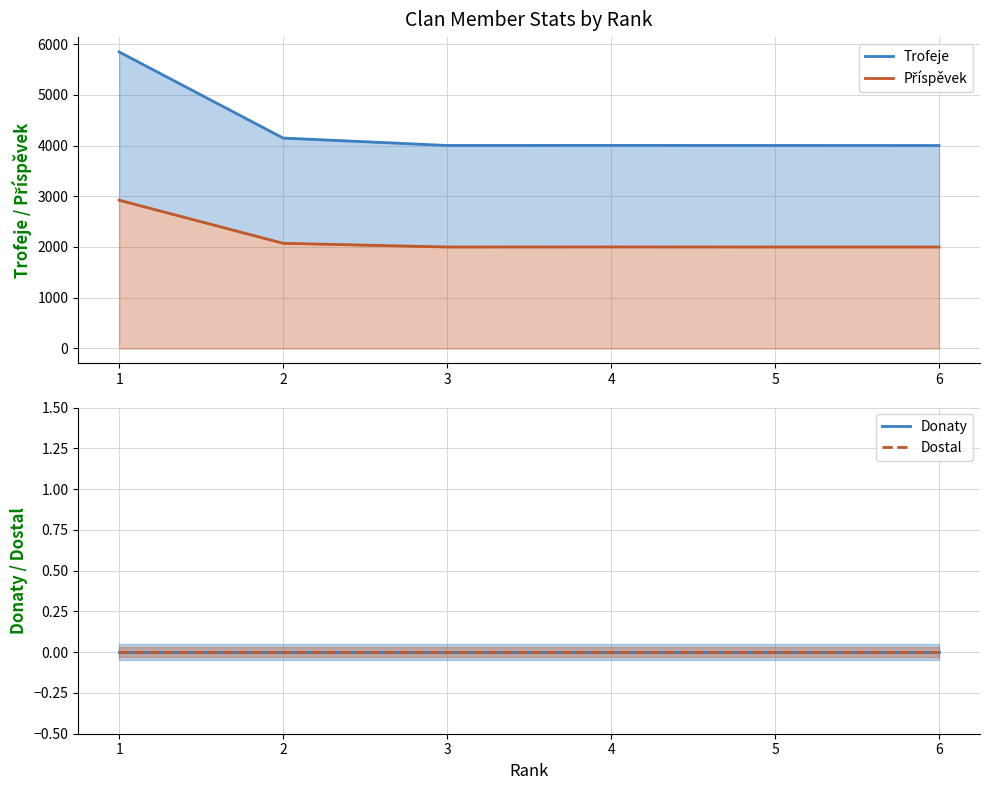

True or false: Donaty and Dostal cross at least once.

False